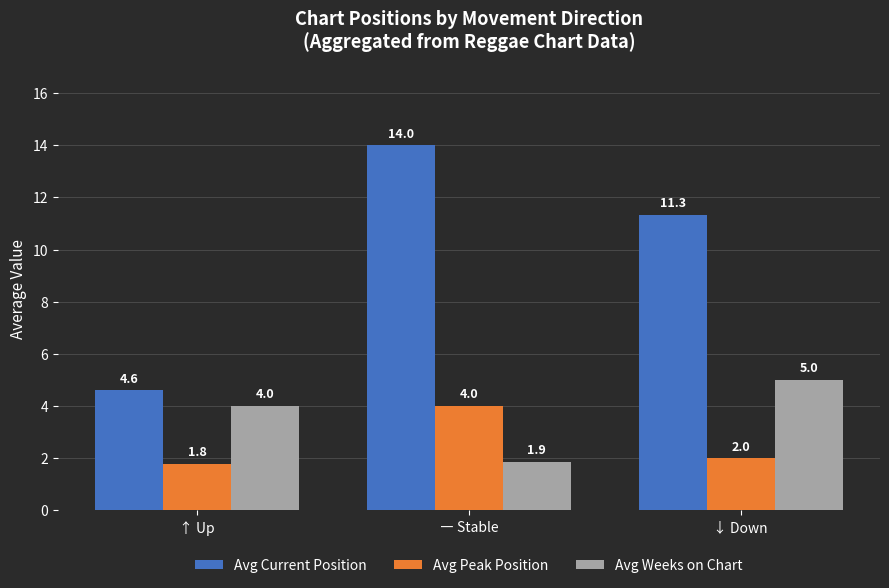

Are the bars grouped side by side (vs. stacked)?

Yes